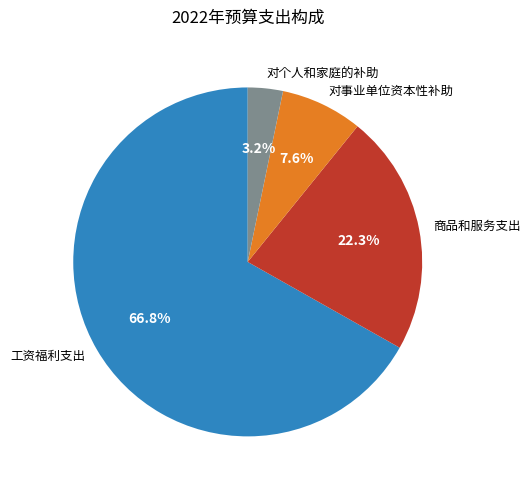

The 商品和服务支出 slice represents 22% of the pie. True or false?

True